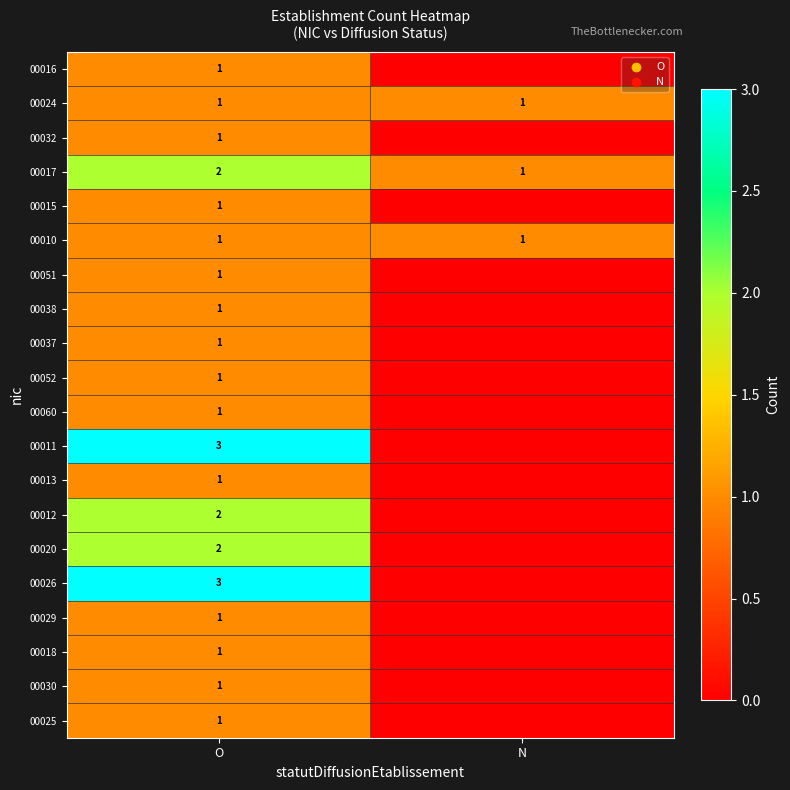

Is it true that 00060 equals 1 at O?

True